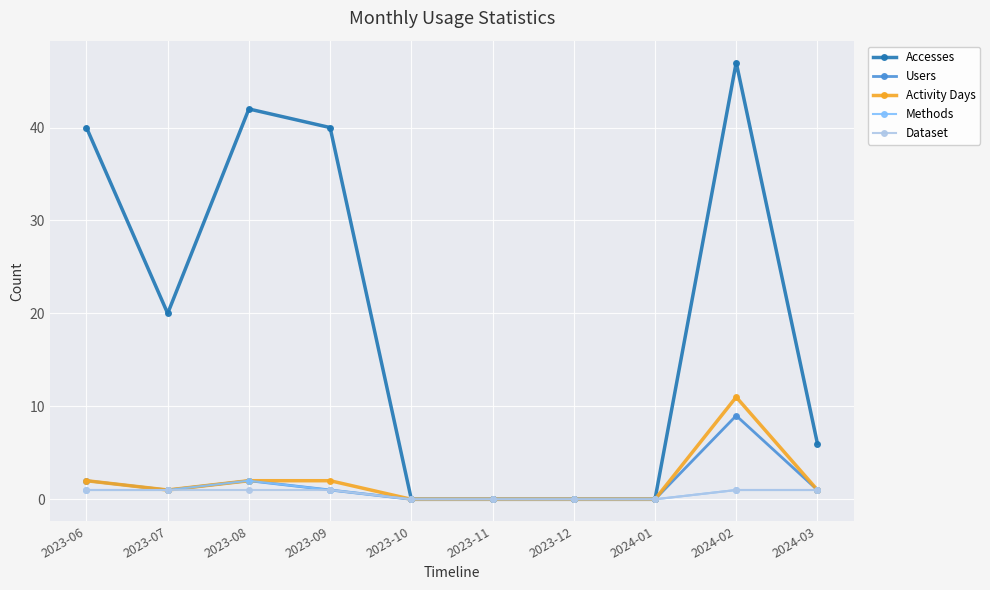

Where is the first local minimum for Accesses?

2023-07